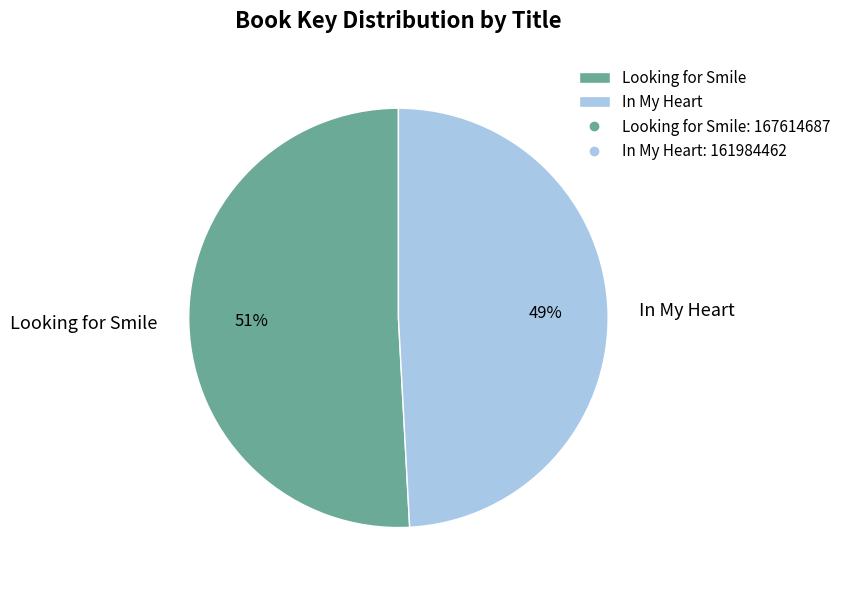

Combined, do In My Heart and Looking for Smile account for over 50%?

Yes